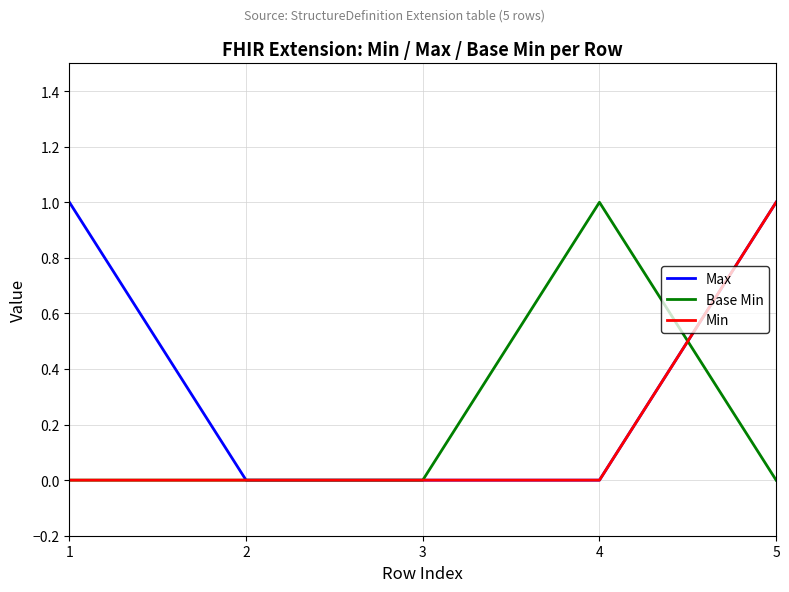

Is it true that Base Min equals 0 at 3?

True